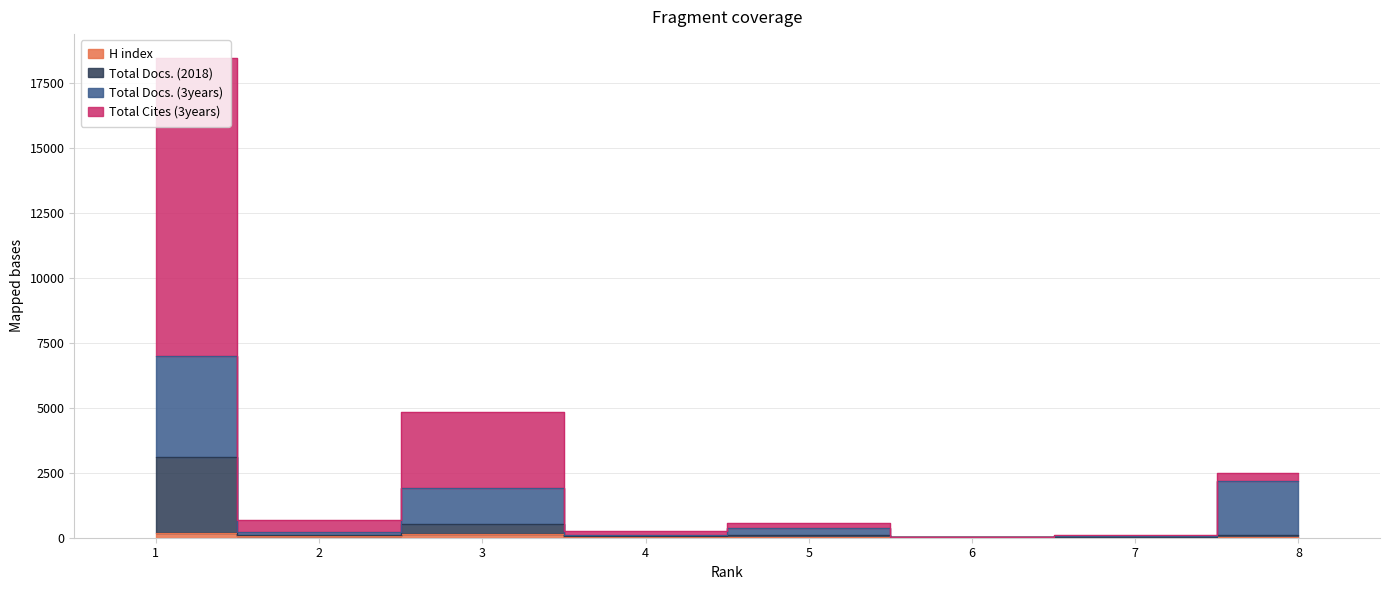

At how many categories does at least one series exceed 3590?

2